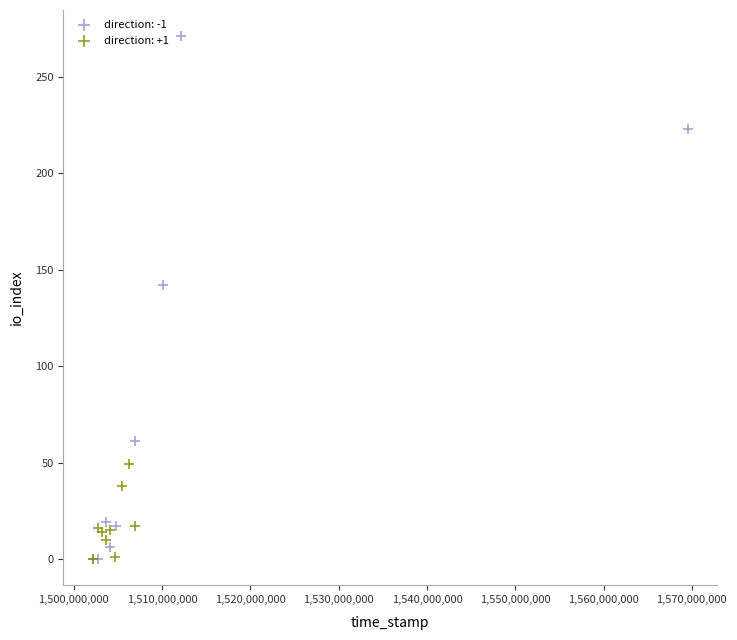

Which series reaches the maximum Y coordinate?

direction: -1